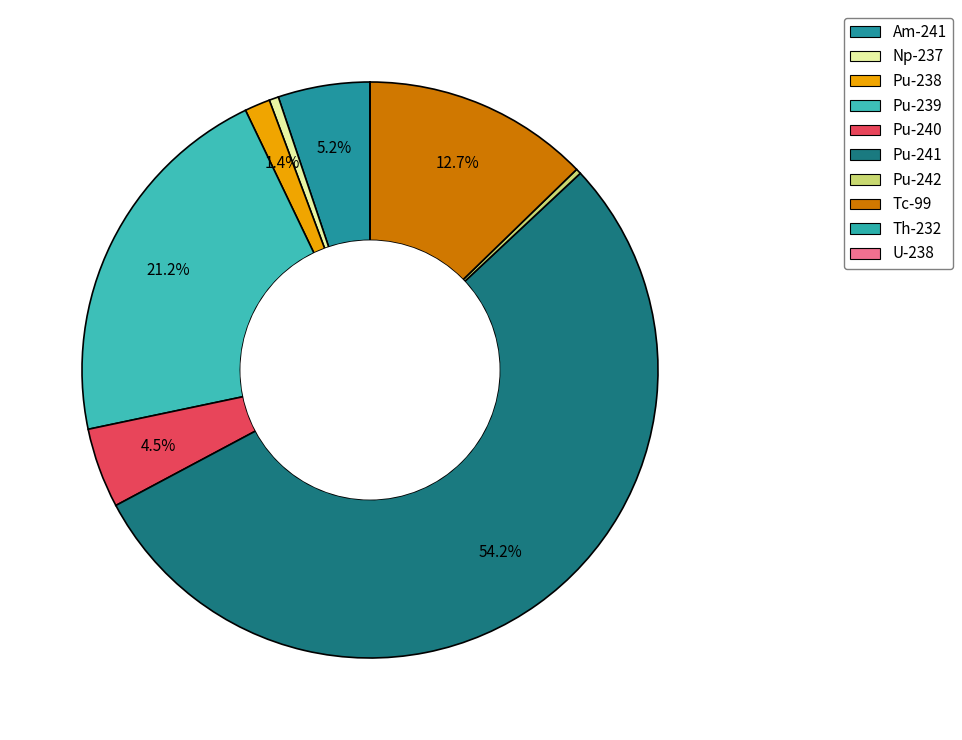

Between Pu-239 and Pu-241, which is larger?

Pu-241